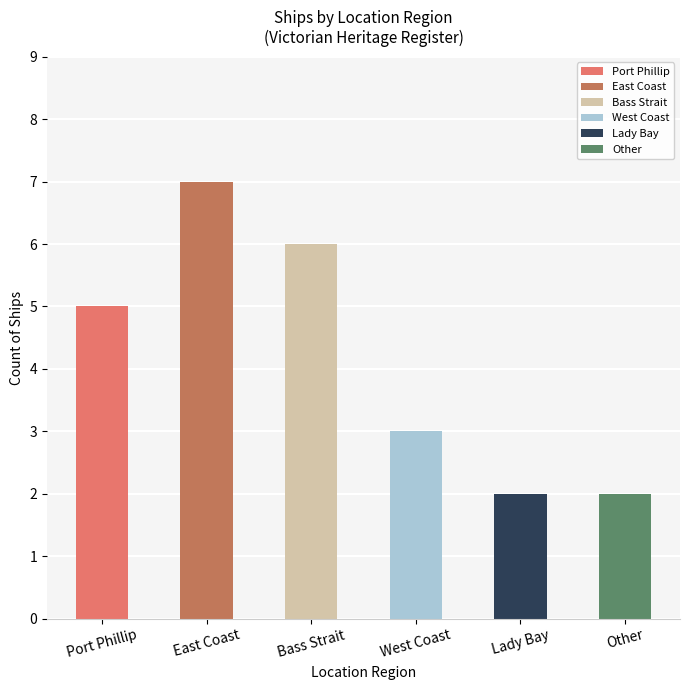

What is the value of the 3rd bar from the left?

6